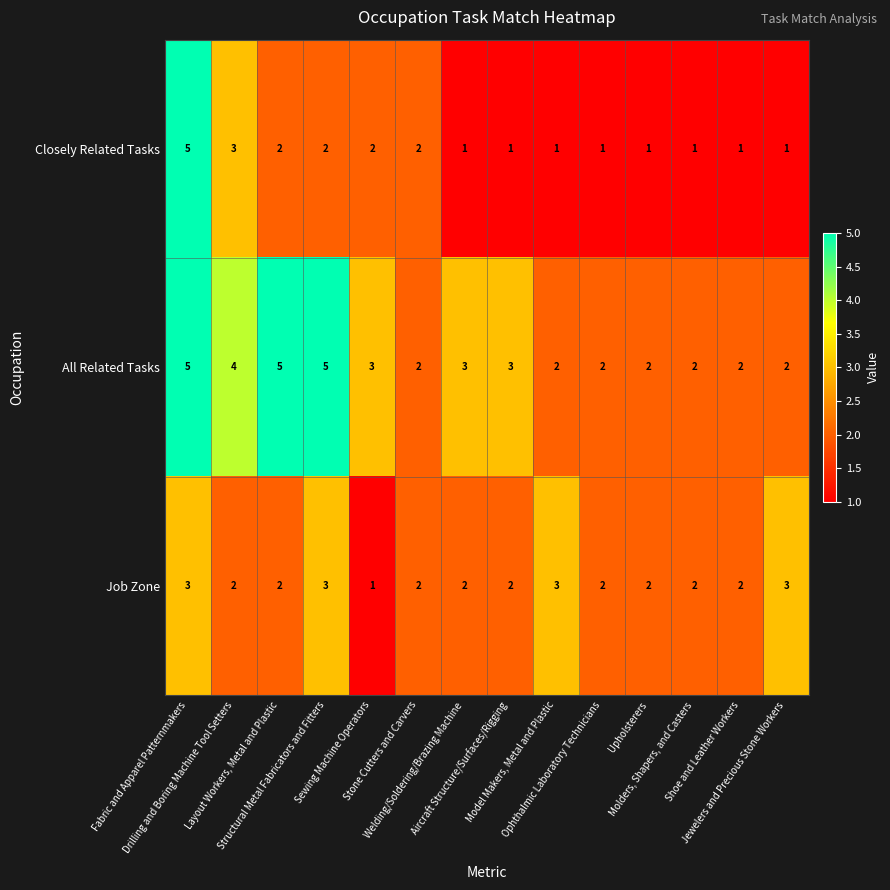

How many Job Zone values are between 2 and 3?

13